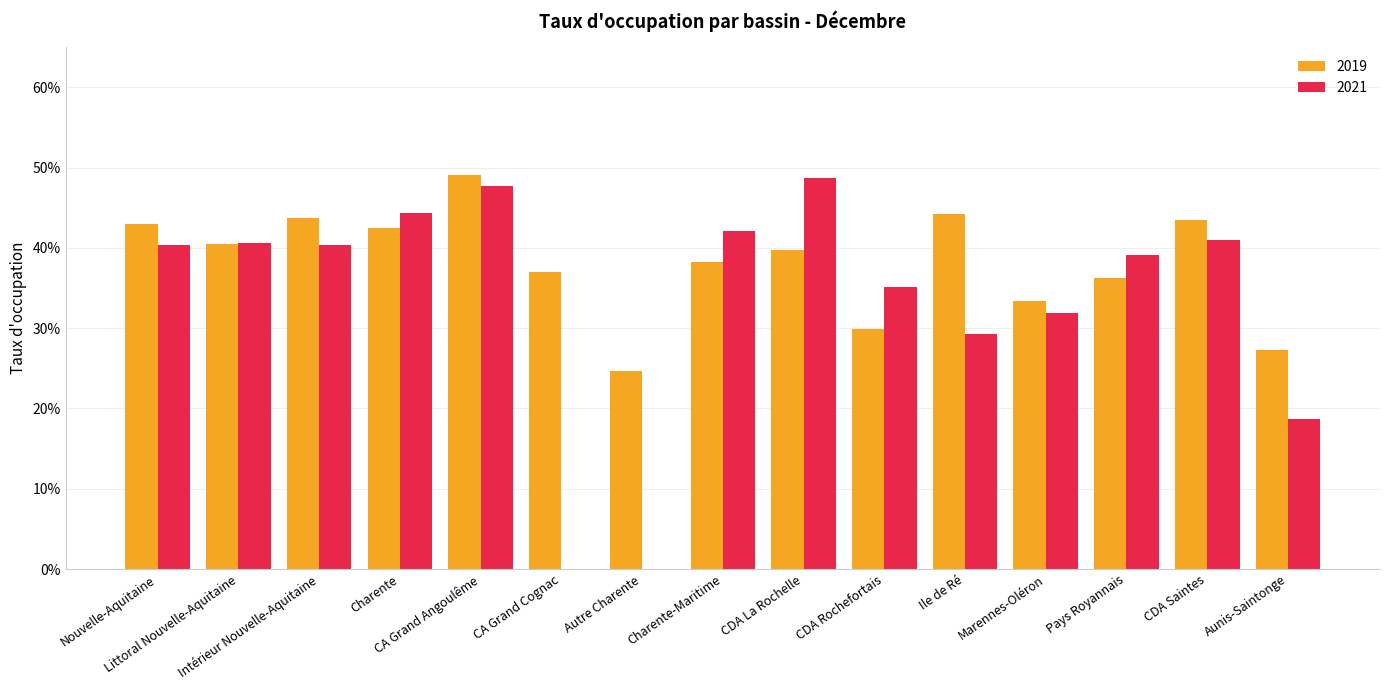

What is the average value of the 2019 series?

0.4